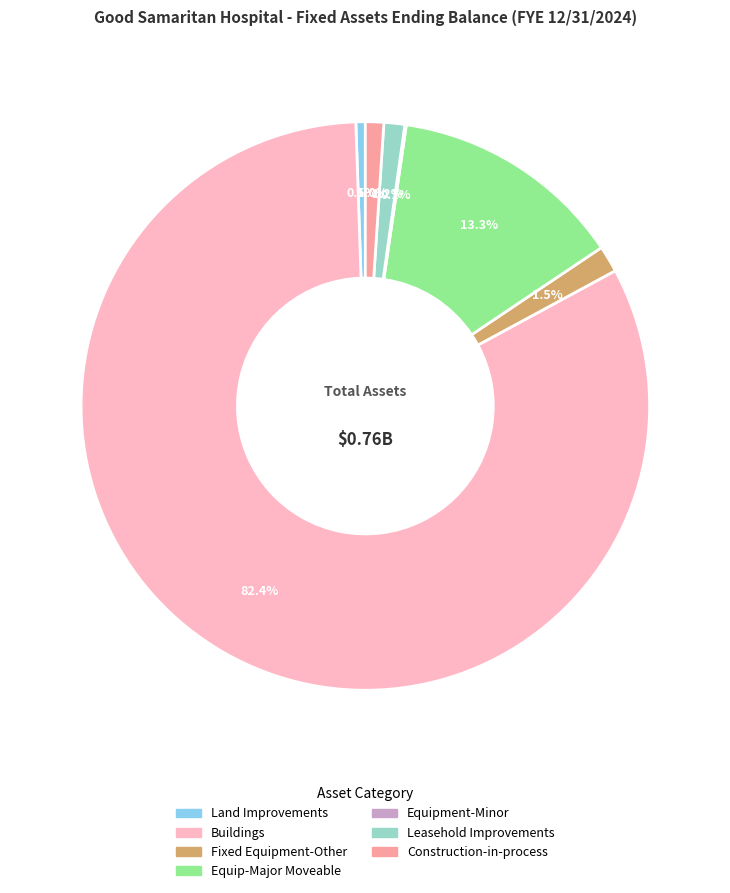

To the nearest percent, what is the difference between the largest and smallest slice percentages?

82%